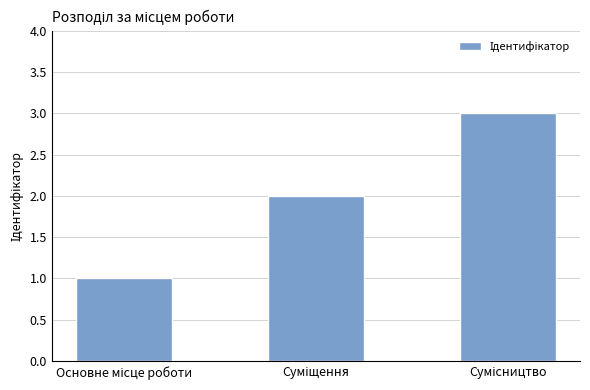

What is the greatest value displayed?

3